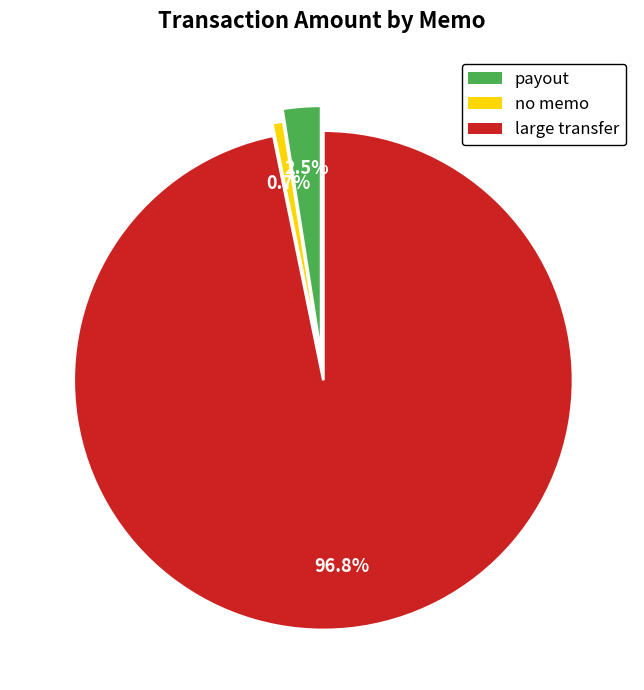

Is there a majority slice in this chart?

Yes